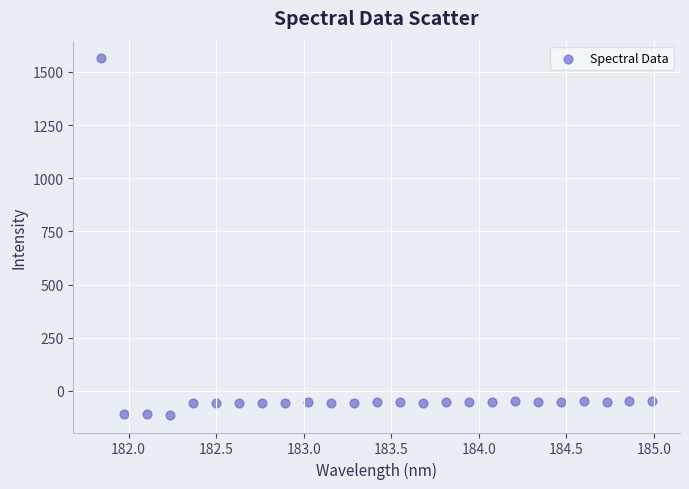

What is the range of Y values (max minus min)?

1675.9